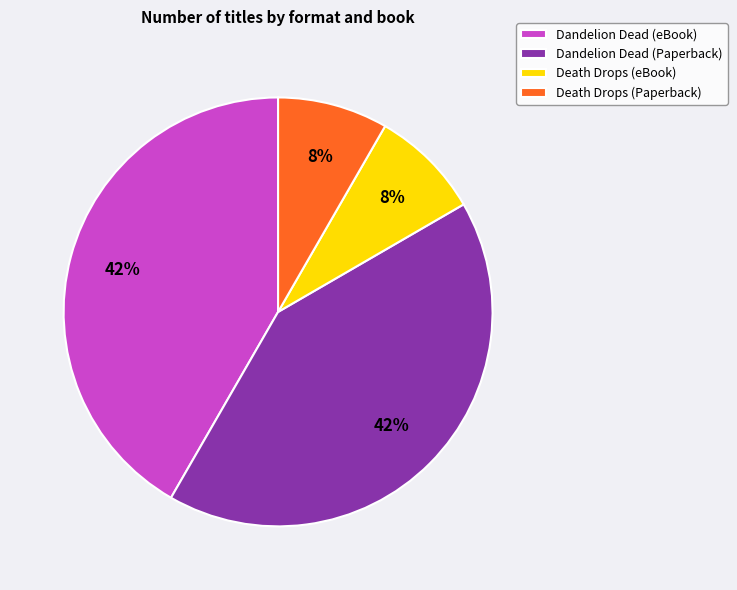

What percentage is the Dandelion Dead (eBook) slice, to the nearest percent?

42%